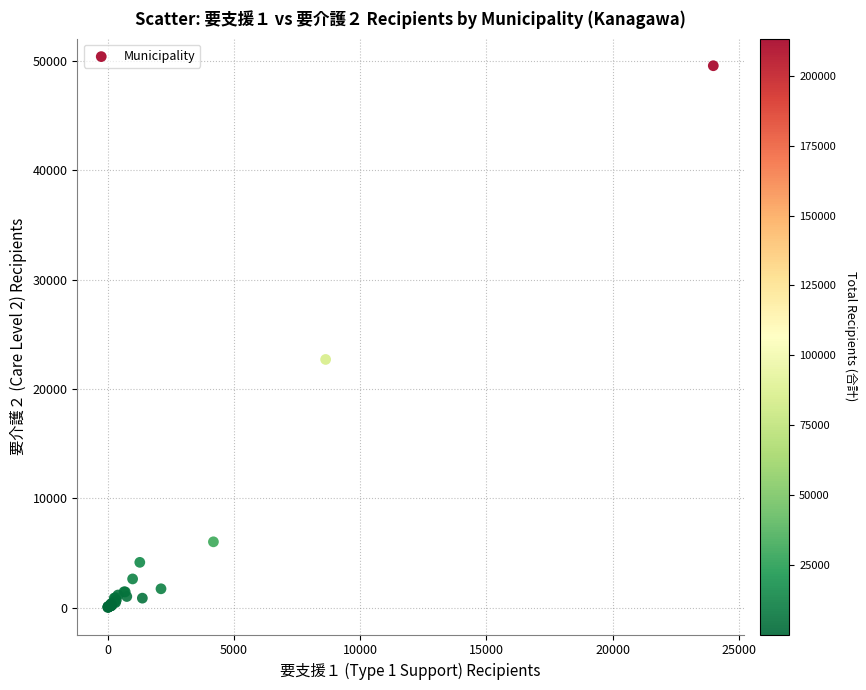

What Y value in the scatter plot is closest to 24783?

22691